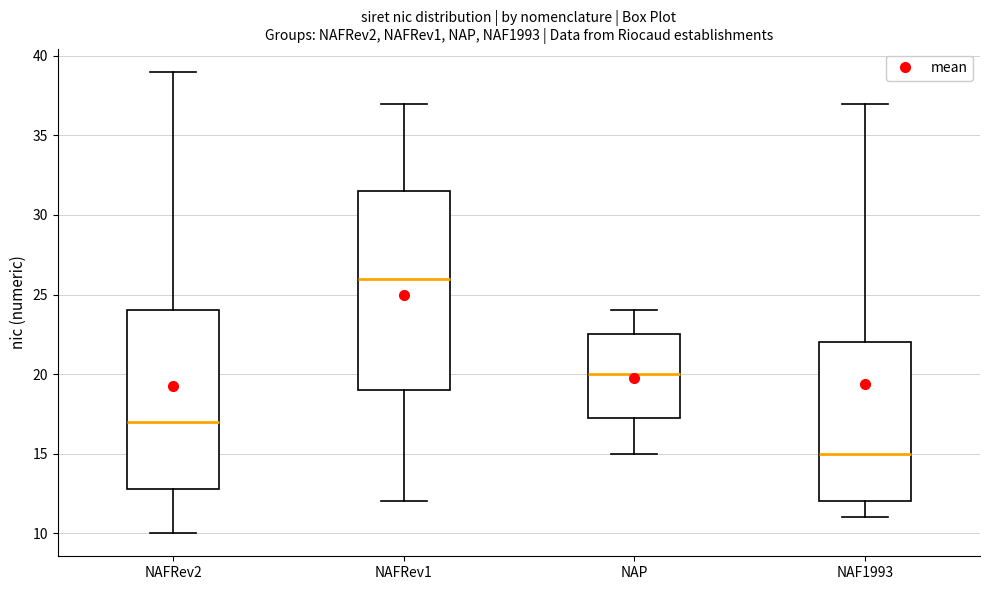

Reading left to right, transcribe this box plot: for each box, give where its median line is, the range the box spans, and where its two whiskers end, as read against the y-axis. The values are not printed on the chart, so give them approximately, as read against the axis.

NAFRev2: median 17.0, box 13.0 to 24.0, whiskers 10.0 to 39.0
NAFRev1: median 26.0, box 19.0 to 31.5, whiskers 12.0 to 37.0
NAP: median 20.0, box 17.5 to 22.5, whiskers 15.0 to 24.0
NAF1993: median 15.0, box 12.0 to 22.0, whiskers 11.0 to 37.0